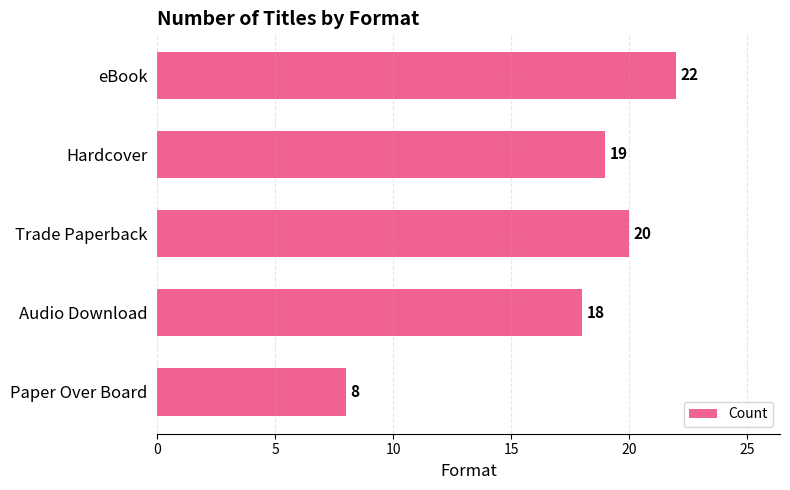

Approximately how many times larger is the value at Paper Over Board compared to eBook?

0.4